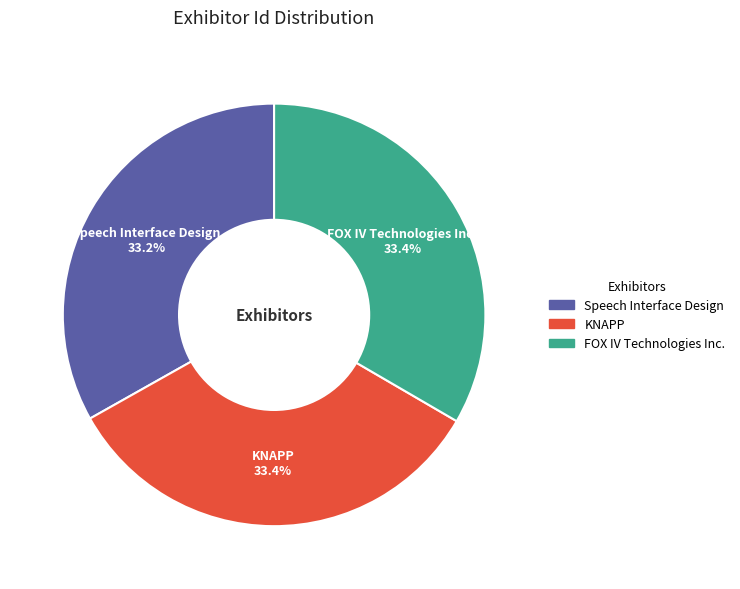

To the nearest percent, what is the combined percentage of KNAPP and FOX IV Technologies Inc.?

67%